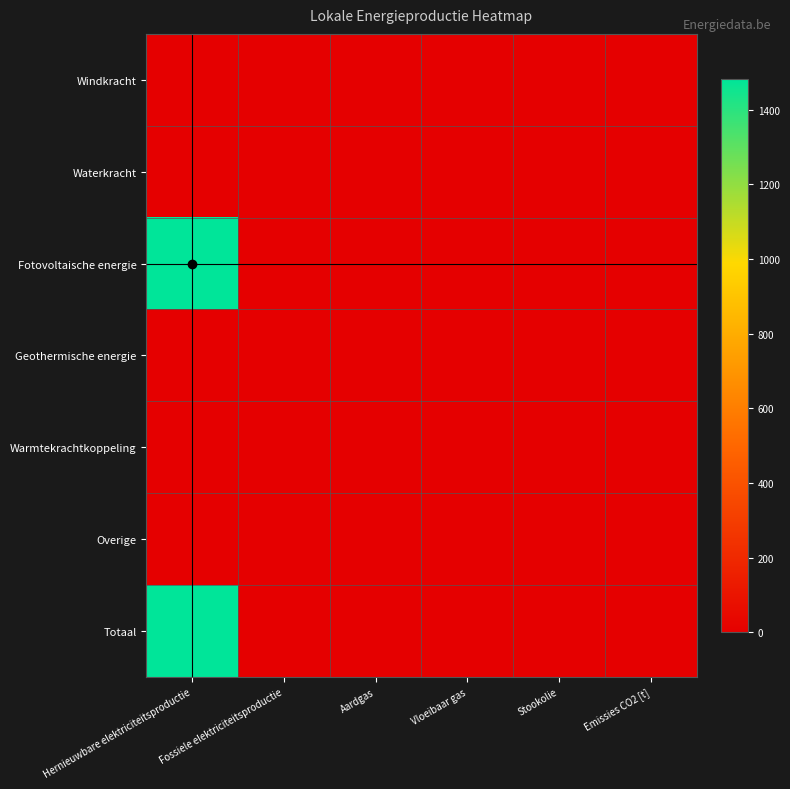

Reading left to right, list all the values displayed in this chart.

Windkracht: Hernieuwbare elektriciteitsproductie=0.0	Fossiele elektriciteitsproductie=0.0	Aardgas=0.0	Vloeibaar gas=0.0	Stookolie=0.0	Emissies CO2 [t]=0.0
Waterkracht: Hernieuwbare elektriciteitsproductie=0.0	Fossiele elektriciteitsproductie=0.0	Aardgas=0.0	Vloeibaar gas=0.0	Stookolie=0.0	Emissies CO2 [t]=0.0
Fotovoltaische energie: Hernieuwbare elektriciteitsproductie=1483.7	Fossiele elektriciteitsproductie=0.0	Aardgas=0.0	Vloeibaar gas=0.0	Stookolie=0.0	Emissies CO2 [t]=0.0
Geothermische energie: Hernieuwbare elektriciteitsproductie=0.0	Fossiele elektriciteitsproductie=0.0	Aardgas=0.0	Vloeibaar gas=0.0	Stookolie=0.0	Emissies CO2 [t]=0.0
Warmtekrachtkoppeling: Hernieuwbare elektriciteitsproductie=0.0	Fossiele elektriciteitsproductie=0.0	Aardgas=0.0	Vloeibaar gas=0.0	Stookolie=0.0	Emissies CO2 [t]=0.0
Overige: Hernieuwbare elektriciteitsproductie=0.0	Fossiele elektriciteitsproductie=0.0	Aardgas=0.0	Vloeibaar gas=0.0	Stookolie=0.0	Emissies CO2 [t]=0.0
Totaal: Hernieuwbare elektriciteitsproductie=1483.7	Fossiele elektriciteitsproductie=0.0	Aardgas=0.0	Vloeibaar gas=0.0	Stookolie=0.0	Emissies CO2 [t]=0.0